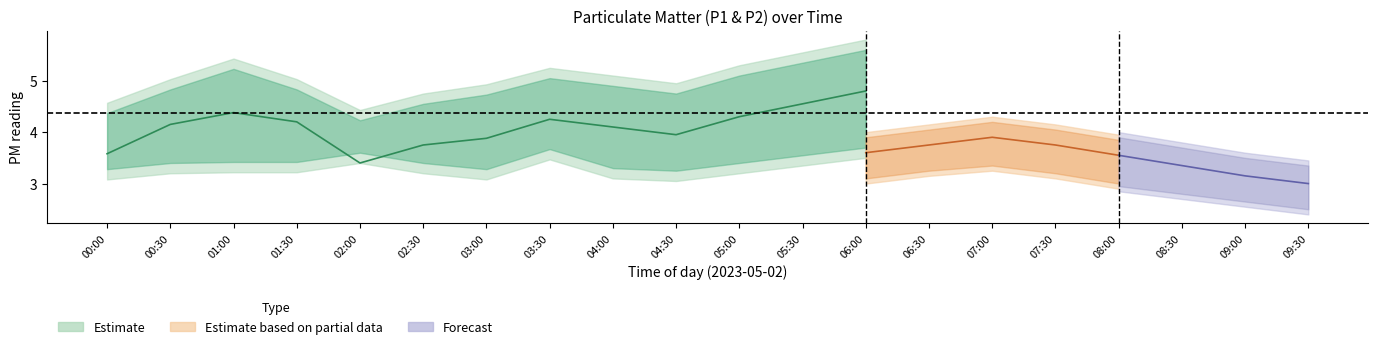

True or false: P1_lower and P2_upper cross at least once.

False